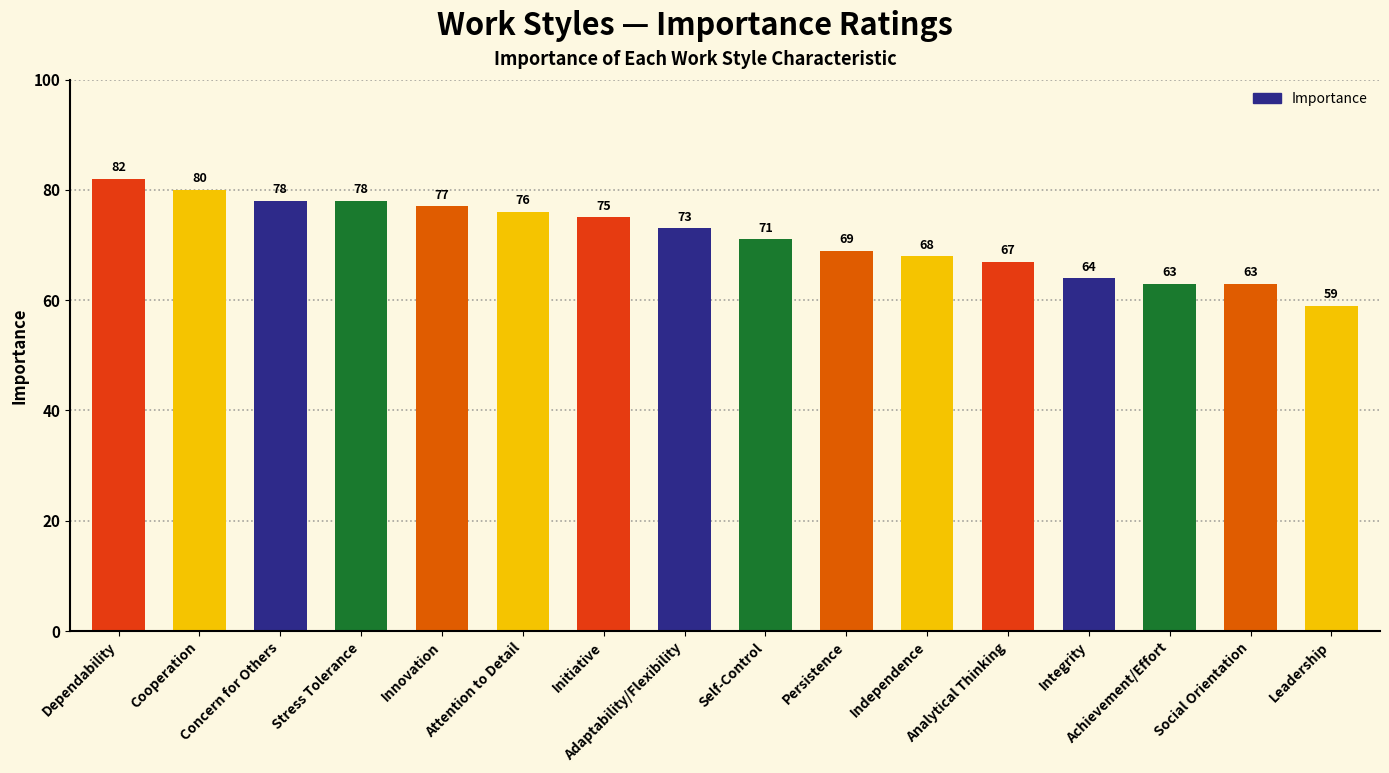

Reading right to left, what are all the values shown in this chart?

59	63	63	64	67	68	69	71	73	75	76	77	78	78	80	82